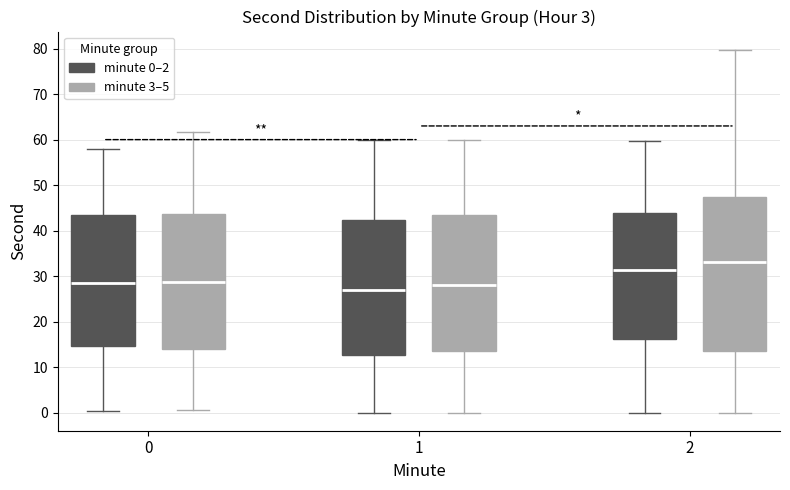

Reading left to right, transcribe this box plot: for each box, give where its median line is, the range the box spans, and where its two whiskers end, as read against the y-axis. The values are not printed on the chart, so give them approximately, as read against the axis.

0 (minute 0–2): median 28, box 15 to 43, whiskers 0 to 58
0 (minute 3–5): median 29, box 14 to 44, whiskers 0 to 62
1 (minute 0–2): median 27, box 13 to 42, whiskers 0 to 60
1 (minute 3–5): median 28, box 14 to 43, whiskers 0 to 60
2 (minute 0–2): median 31, box 16 to 44, whiskers 0 to 60
2 (minute 3–5): median 33, box 14 to 47, whiskers 0 to 80